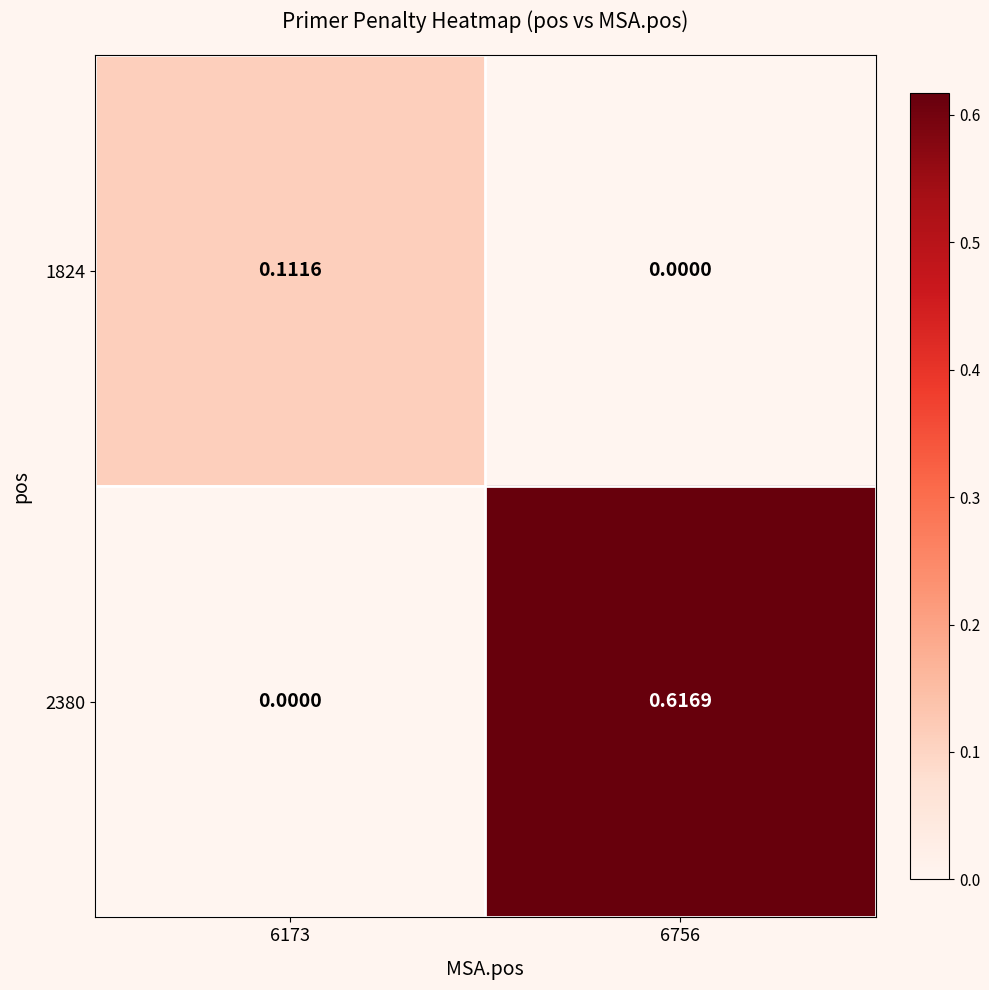

Is the value of 1824 at 6756 greater than the value of 2380 at 6756?

No